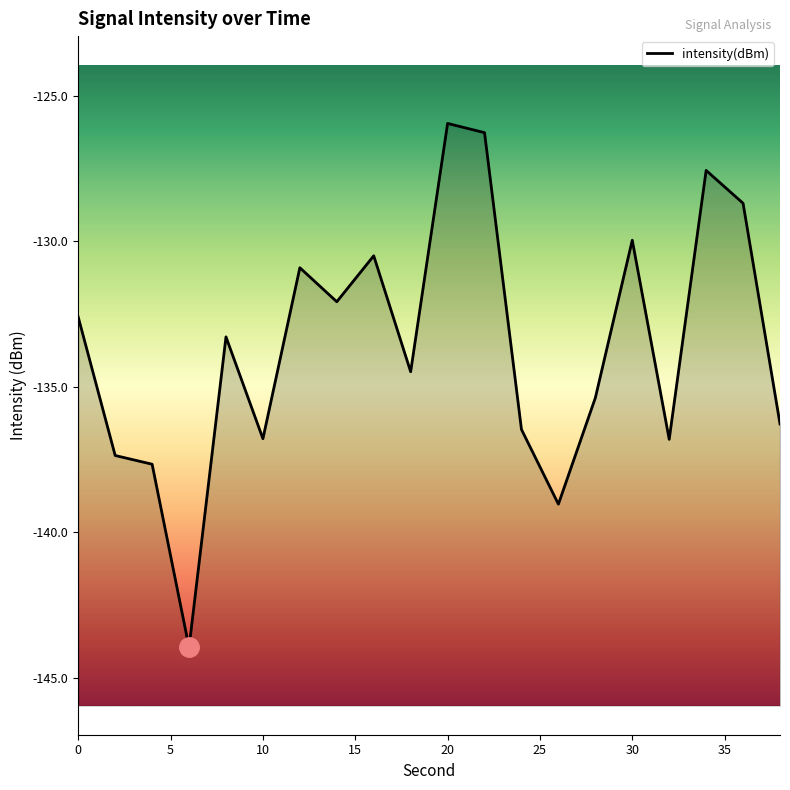

The chart shows a value of -126.0 at 20. True or false?

True